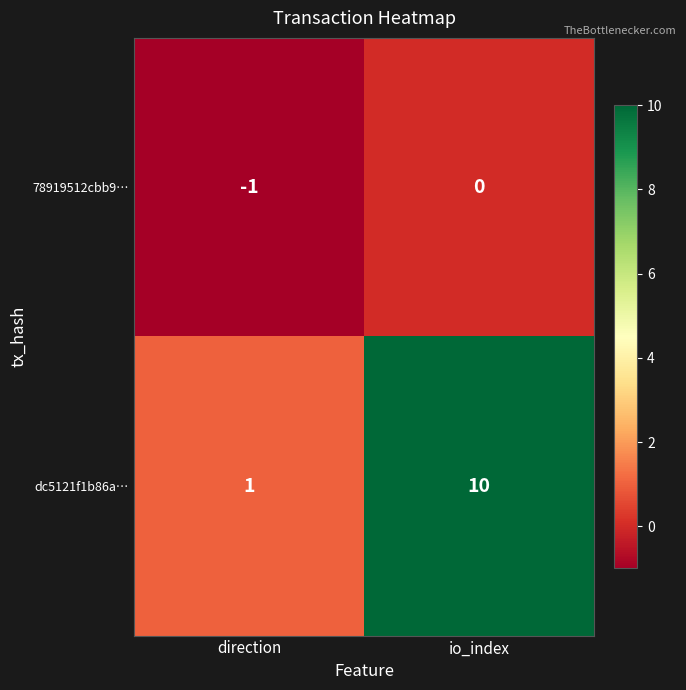

At which category is the sum across all series the highest?

io_index